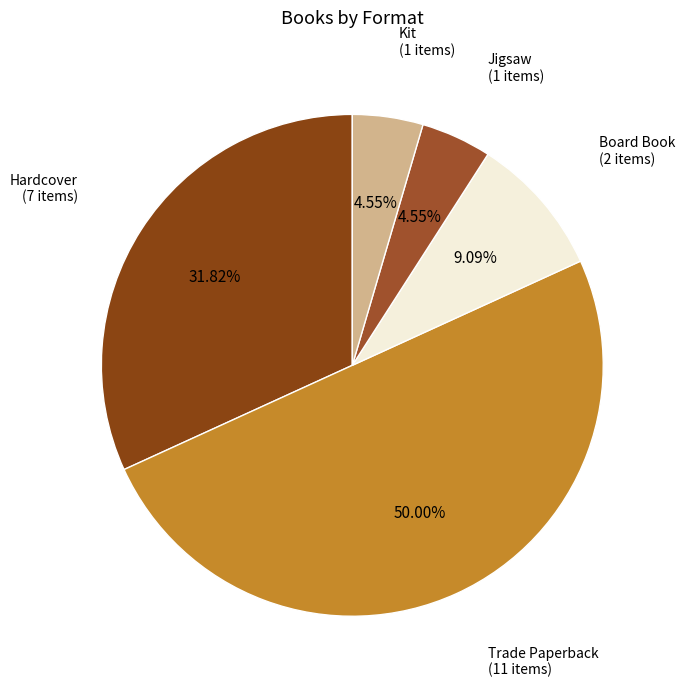

Which has a higher value, Jigsaw or Board Book?

Board Book